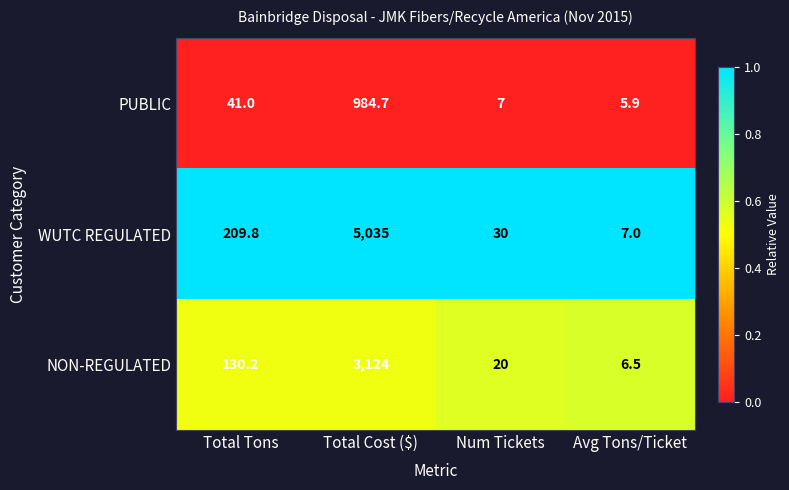

Rank the series at Total Tons from highest to lowest value.

WUTC REGULATED, NON-REGULATED, PUBLIC